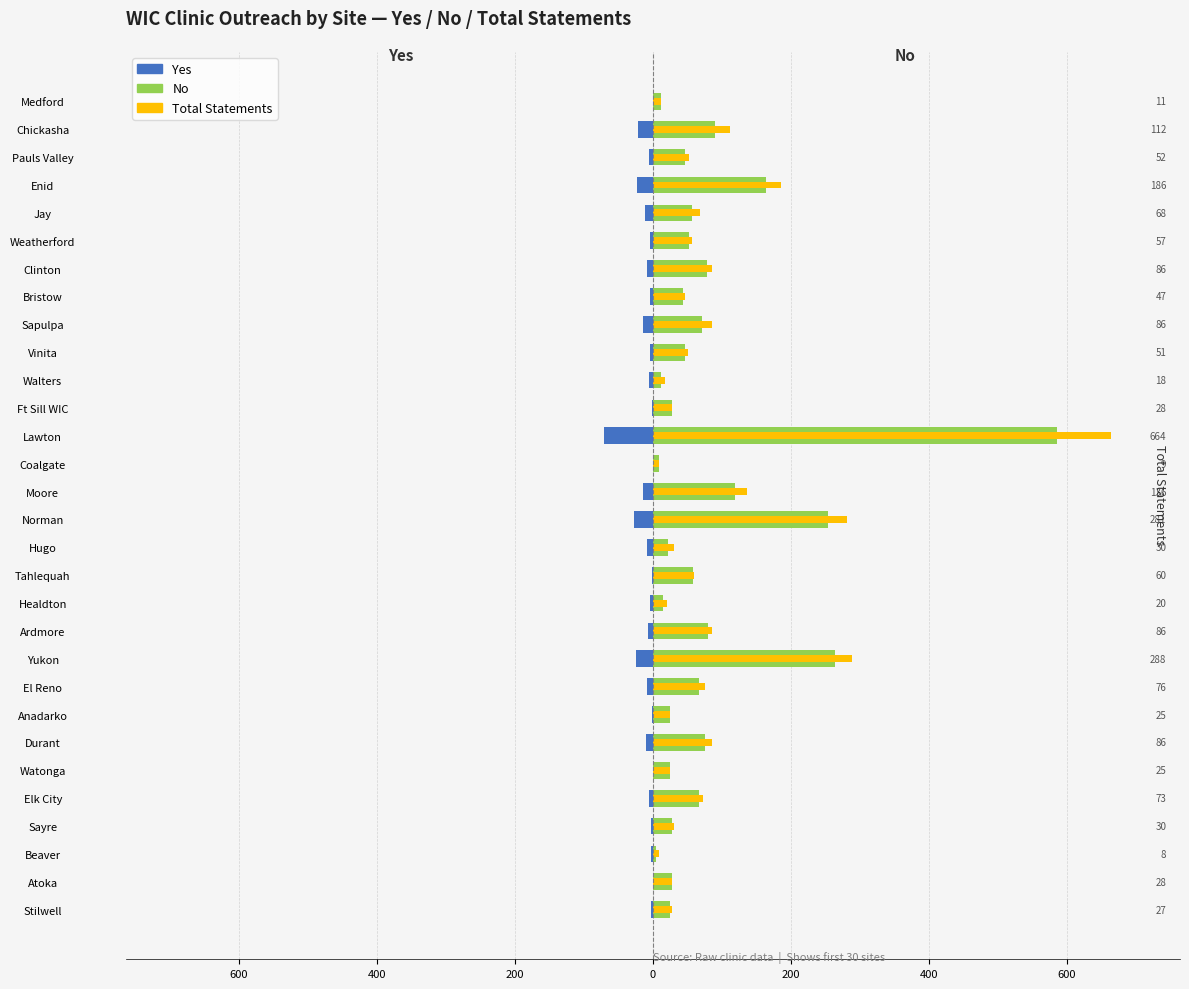

How many negative values does the Yes series have?

26